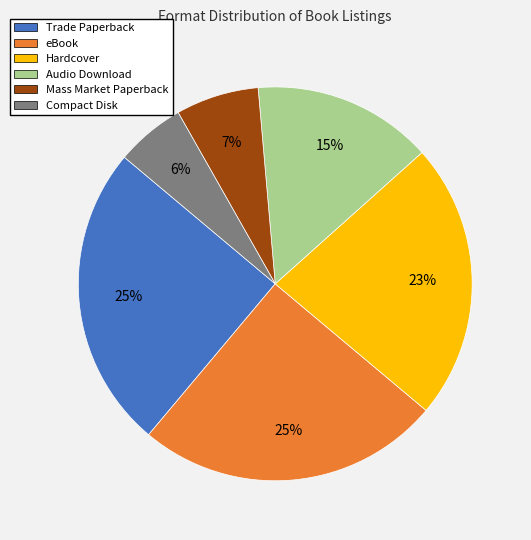

The Audio Download slice represents 15% of the pie. True or false?

True